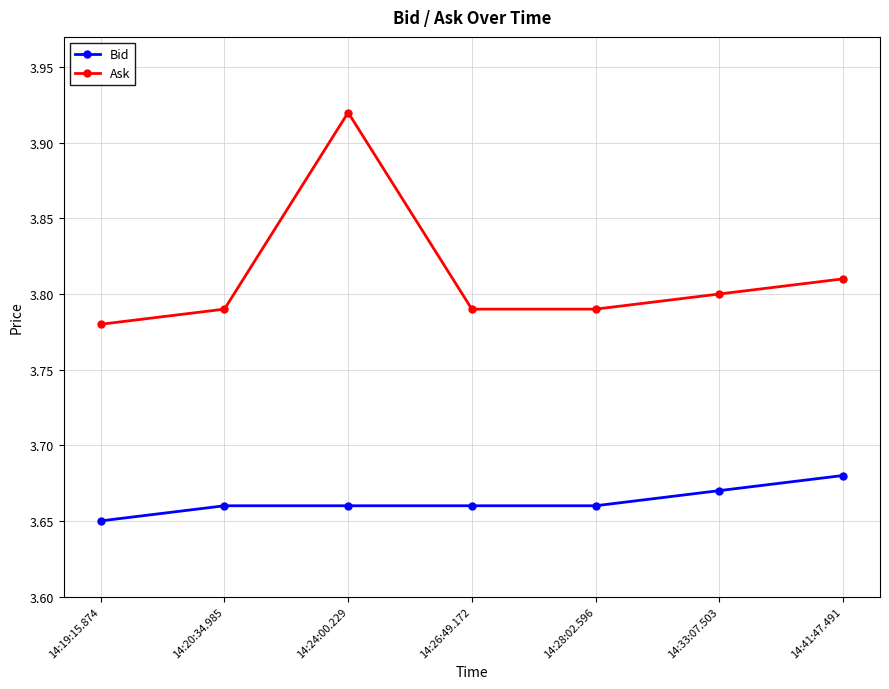

At how many categories does at least one series exceed 3?

7